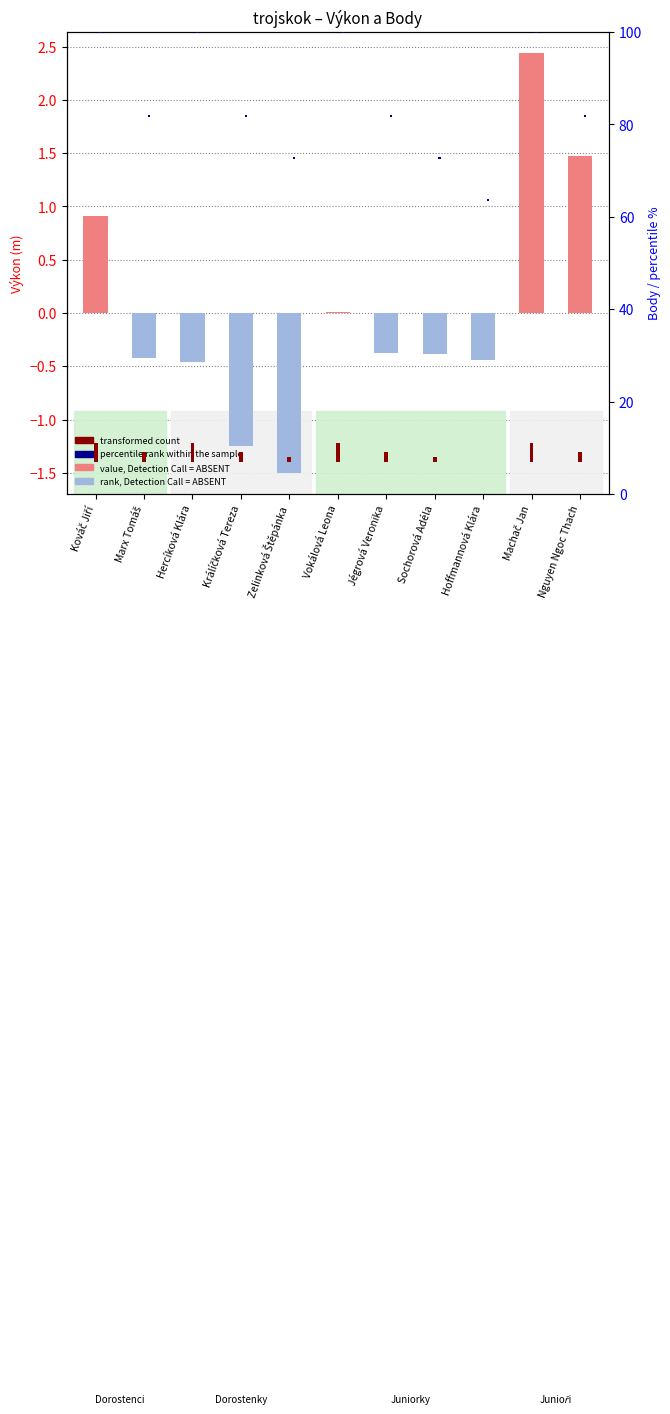

What value does the transformed count series have at Vokálová Leona?

4.0